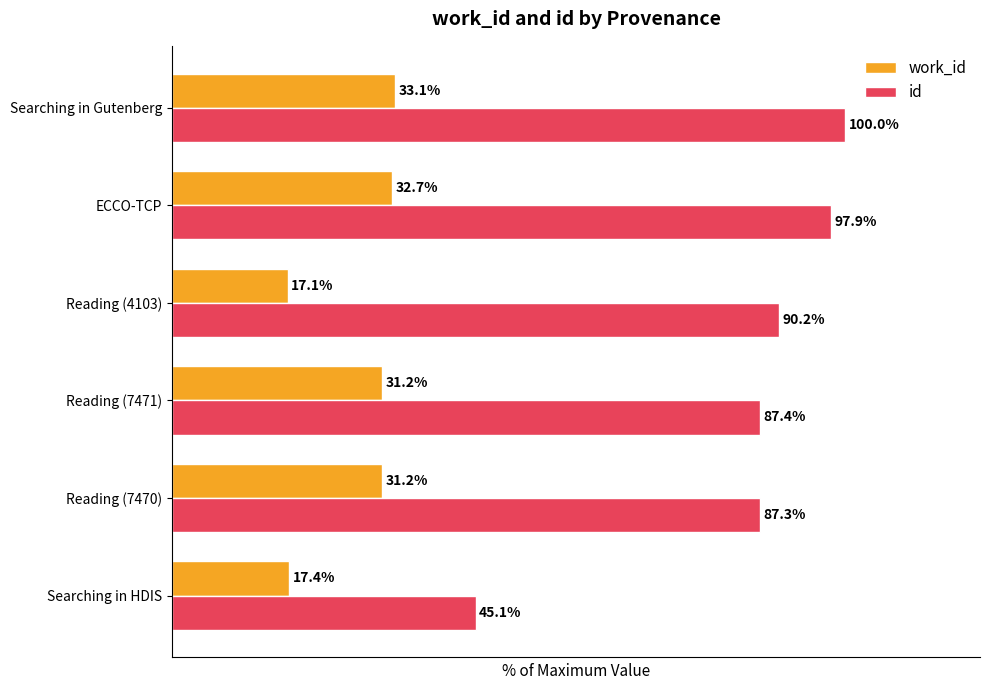

Is the value of id at Searching in HDIS greater than the value of work_id at Reading (4103)?

Yes